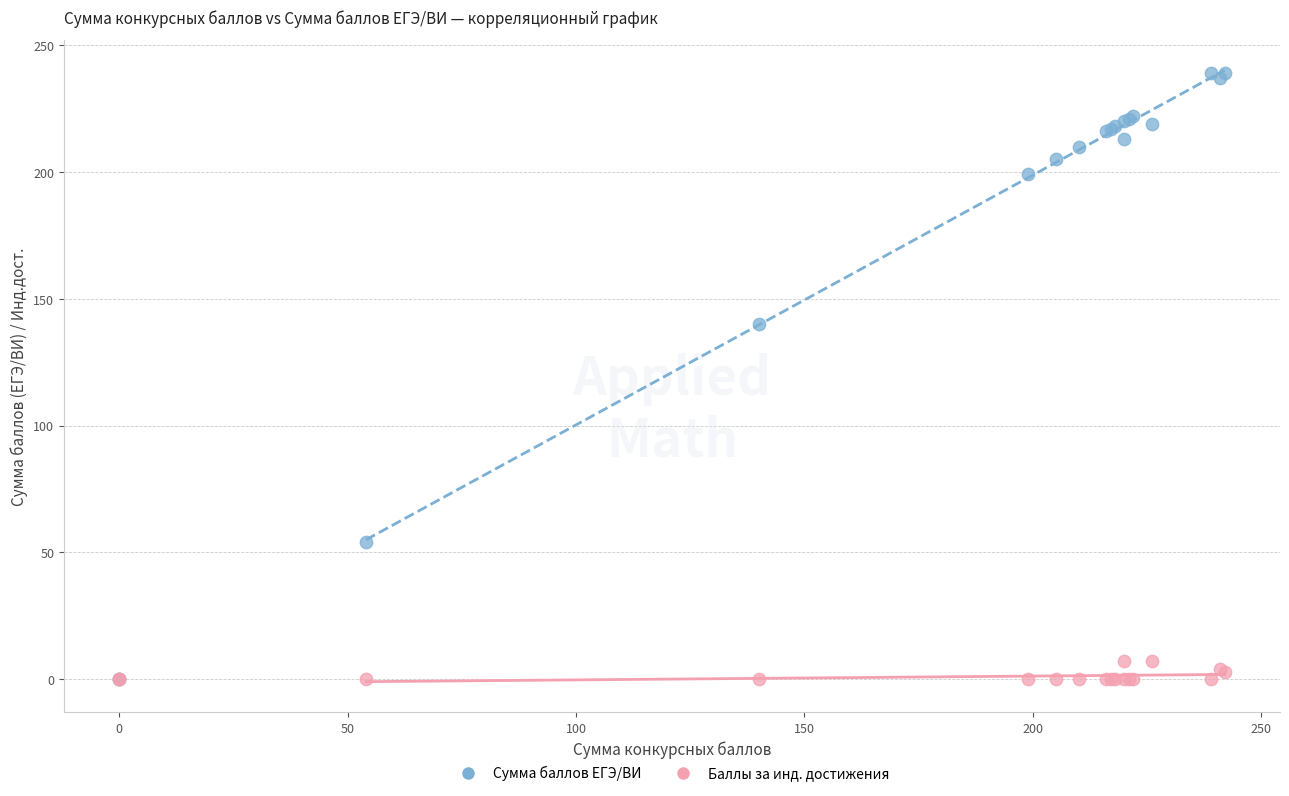

In the Сумма баллов ЕГЭ/ВИ series, what Y value is closest to 119?

140